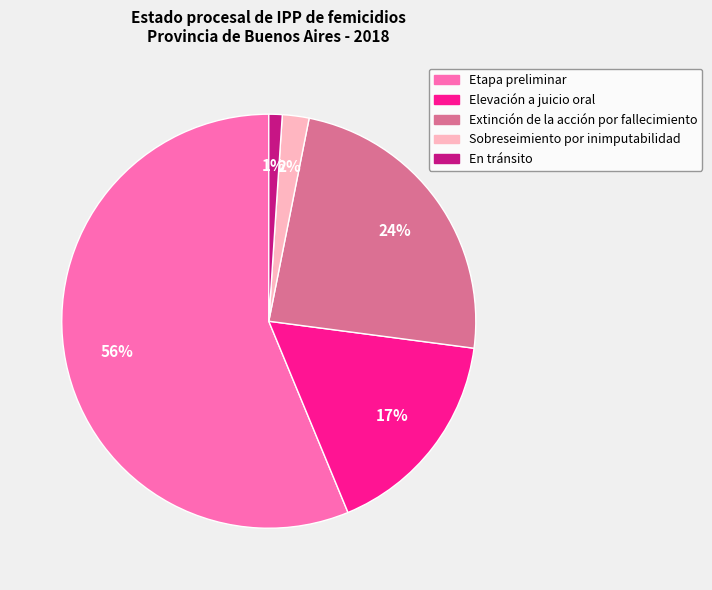

Do Sobreseimiento por inimputabilidad and Extinción de la acción por fallecimiento together represent more than half of the pie?

No